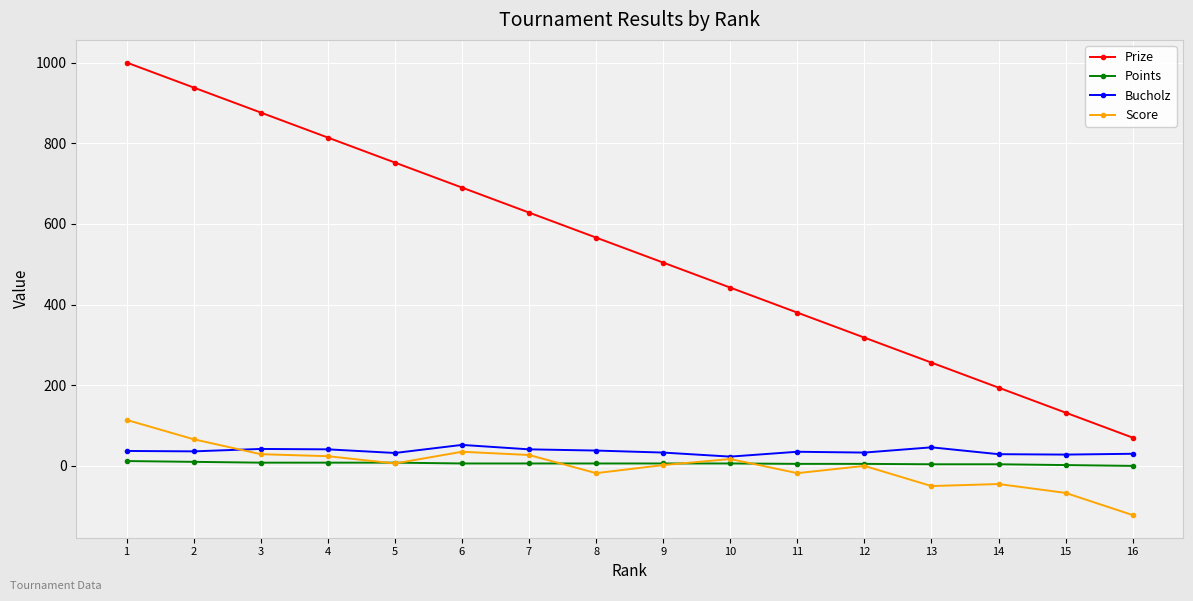

What is the difference between the second highest and minimum values in the Score series?

188